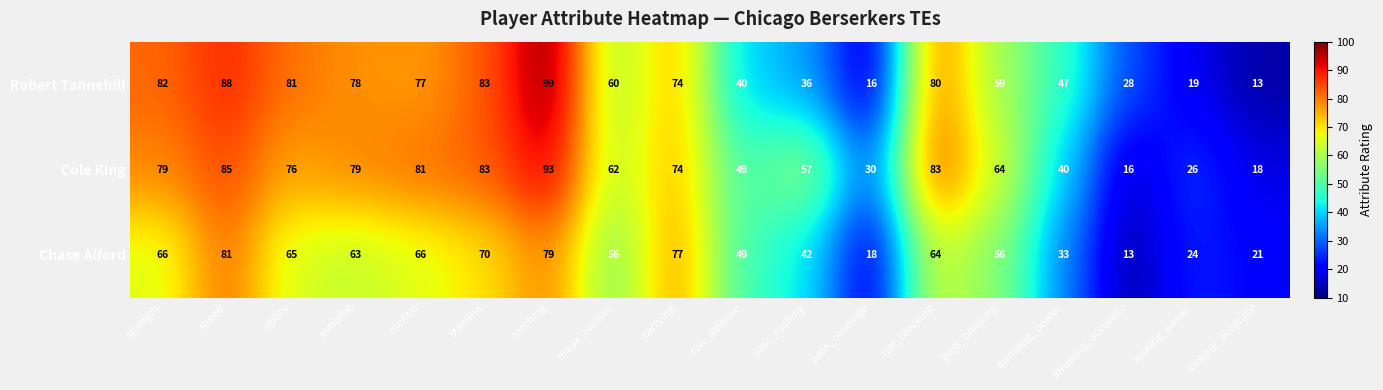

What is the maximum value shown in the chart?

99